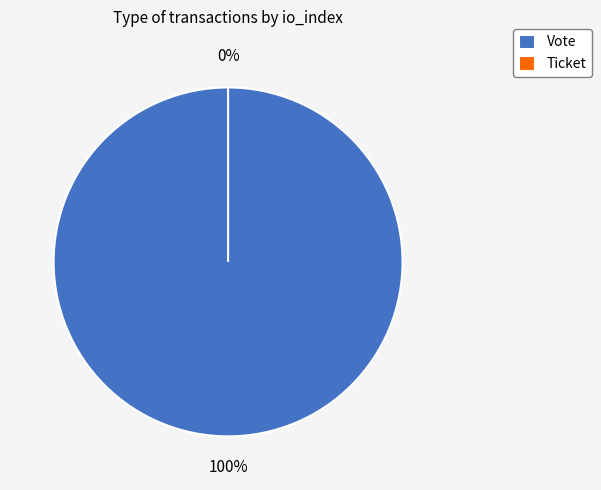

Does Ticket account for over 50% of the chart?

No